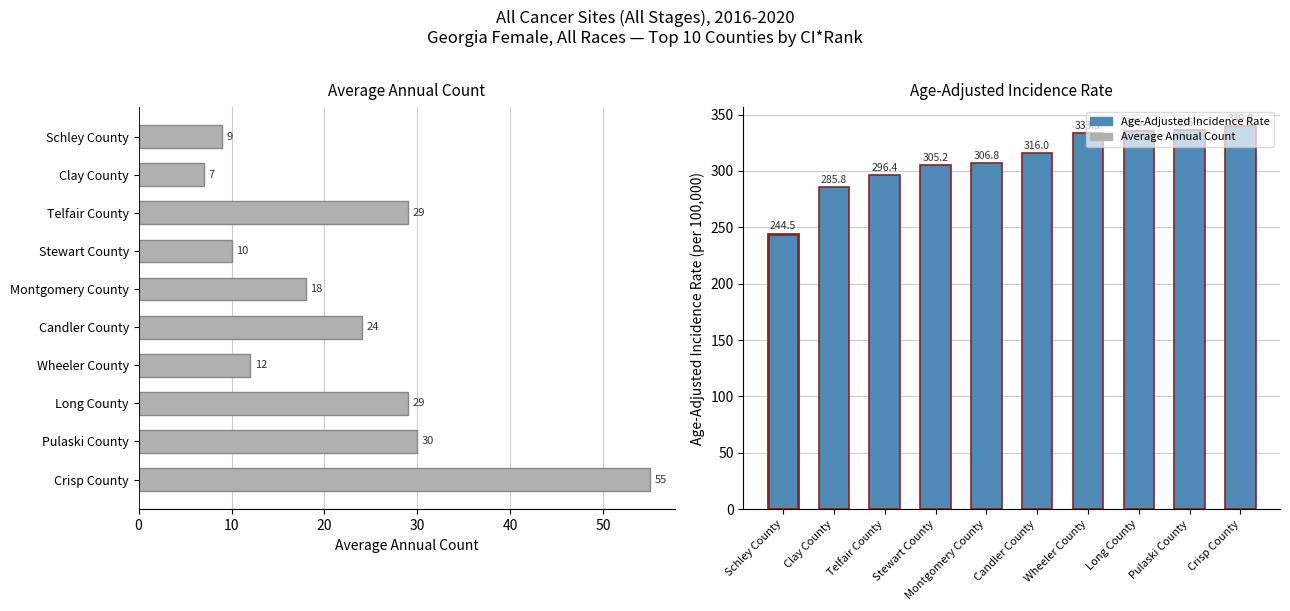

What is the lowest value of the Age-Adjusted Incidence Rate series?

244.5